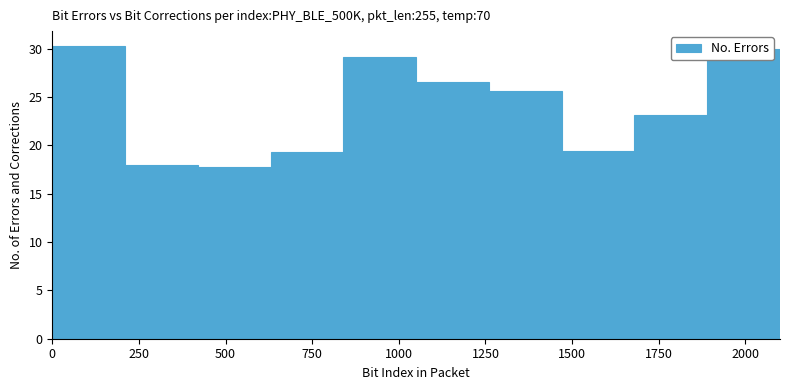

Reading left to right, list every bar in this chart as the range it spans on the x-axis followed by its height. Neither the bar edges nor the heights are printed on the chart, so give them approximately, as read against the axes.

0 to 210: 30.5
210 to 420: 18.0
420 to 630: 18.0
630 to 840: 19.5
840 to 1050: 29.0
1050 to 1260: 26.5
1260 to 1470: 25.5
1470 to 1680: 19.5
1680 to 1890: 23.0
1890 to 2100: 30.0